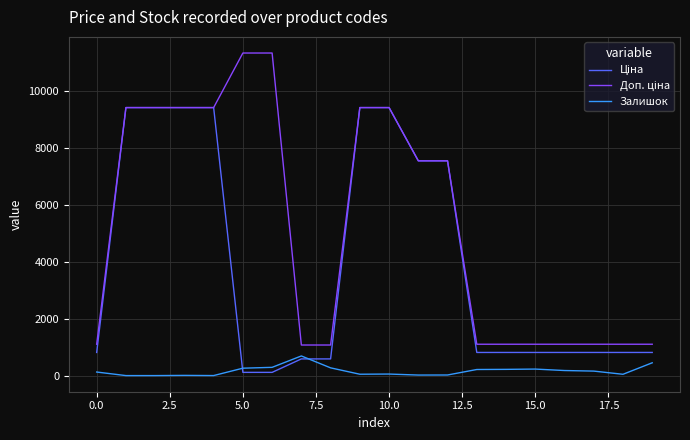

What is the greatest value displayed?

11334.0